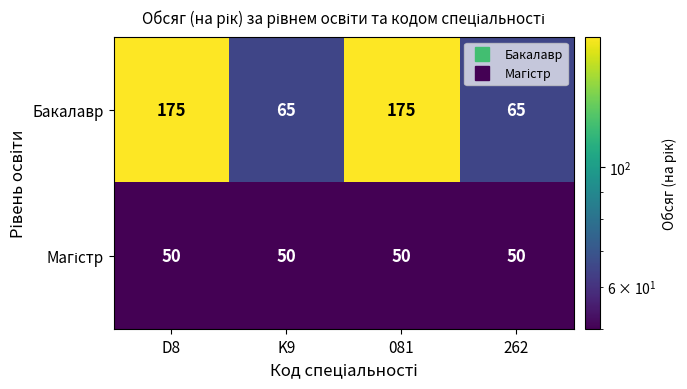

What is the minimum value shown in the chart?

50